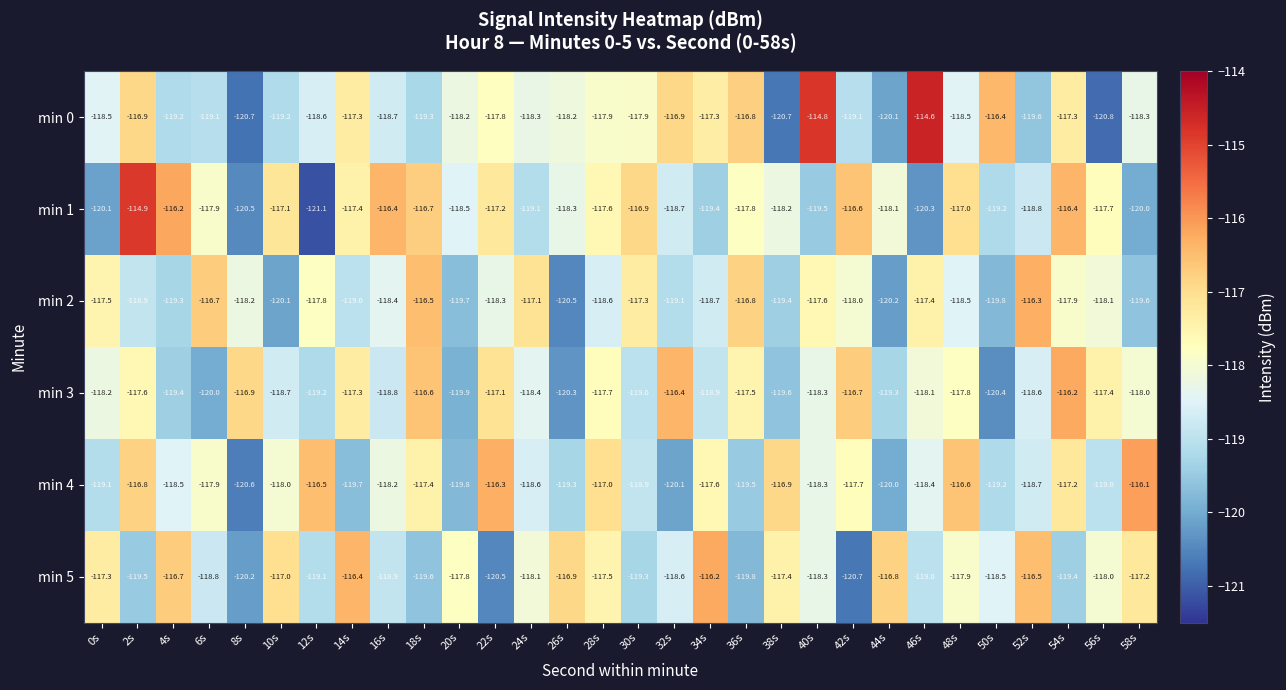

Is the value of min 1 at 20s greater than the value of min 2 at 38s?

Yes